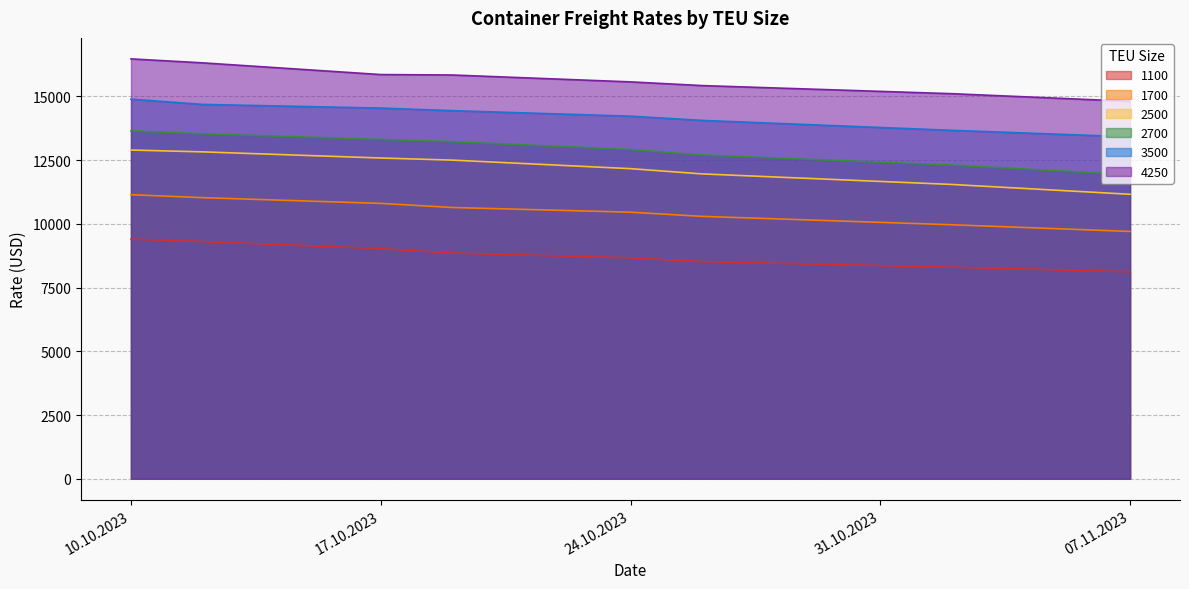

True or false: 1100 has more than 0 points higher than both neighbors.

False